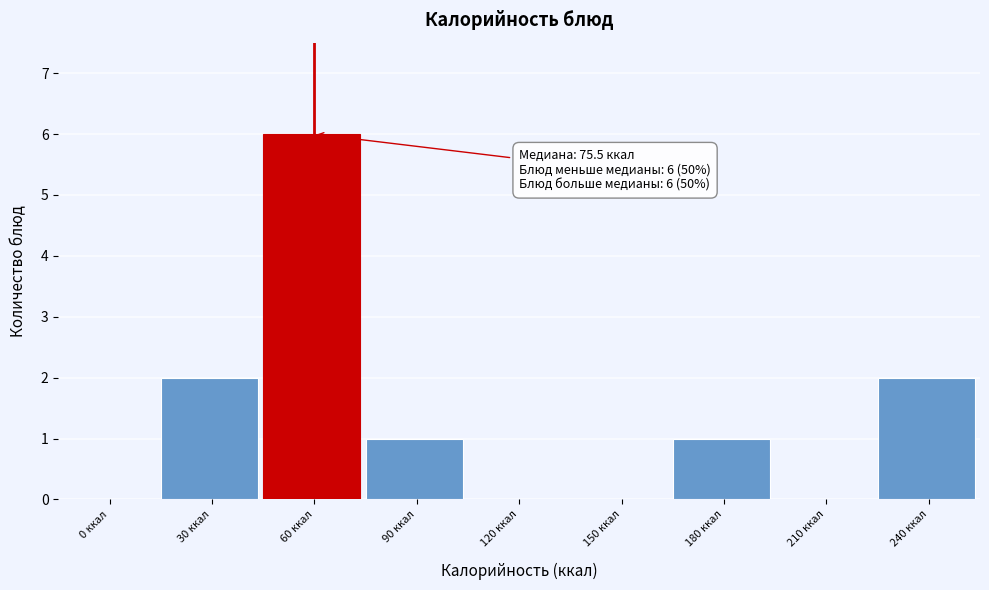

Reading left to right, what are all the values shown in this chart?

0 ккал=0	30 ккал=2	60 ккал=6	90 ккал=1	120 ккал=0	150 ккал=0	180 ккал=1	210 ккал=0	240 ккал=2